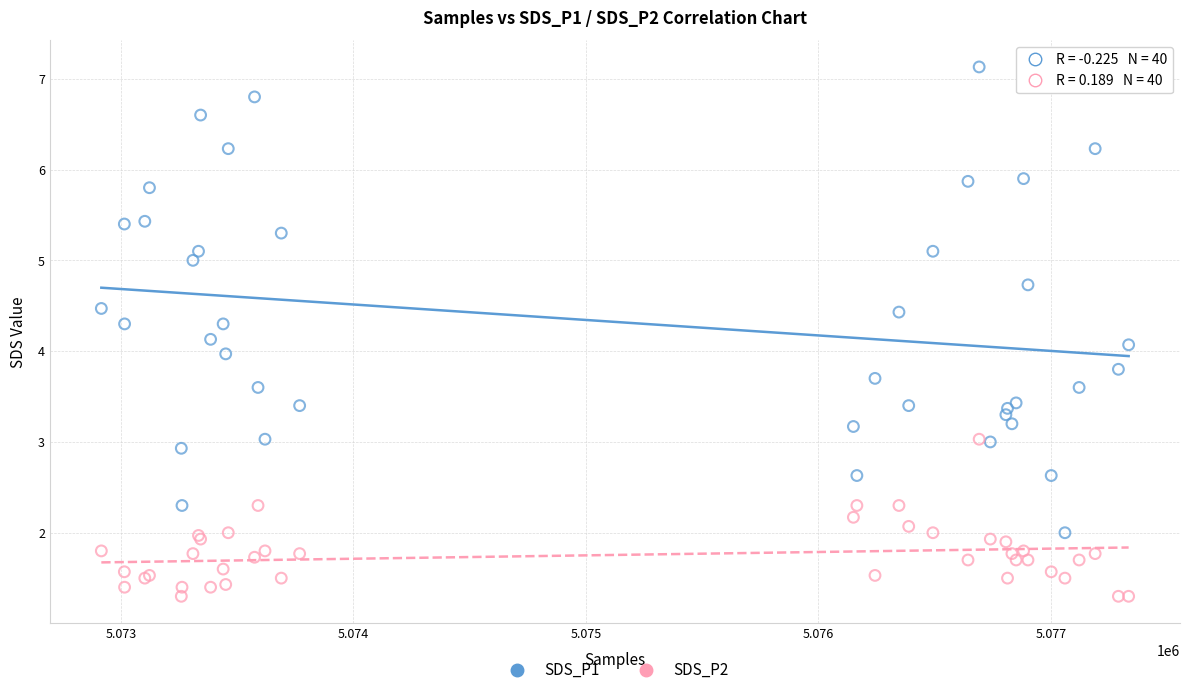

Which series has the widest spread of Y values?

SDS_P1